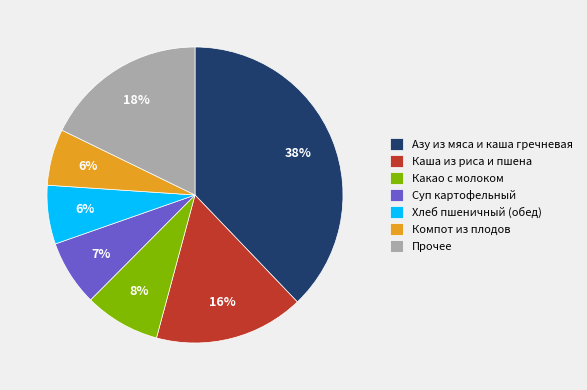

Is it true that Каша из риса и пшена is 24% of the pie?

False